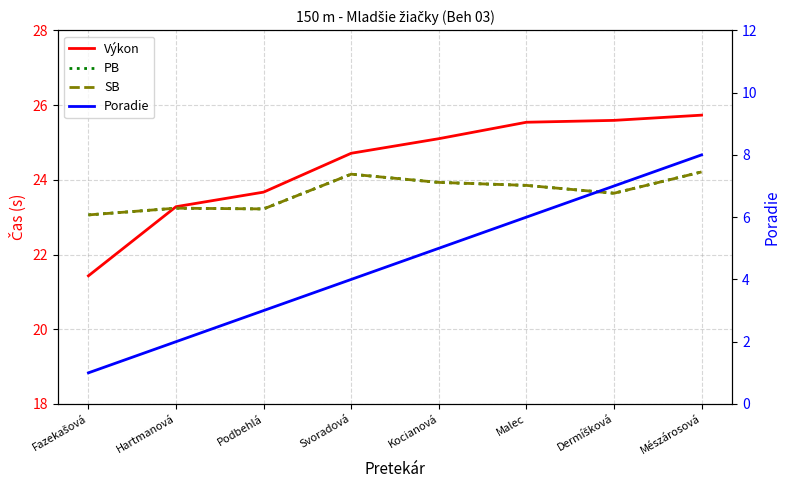

At how many categories does at least one series exceed 8?

8